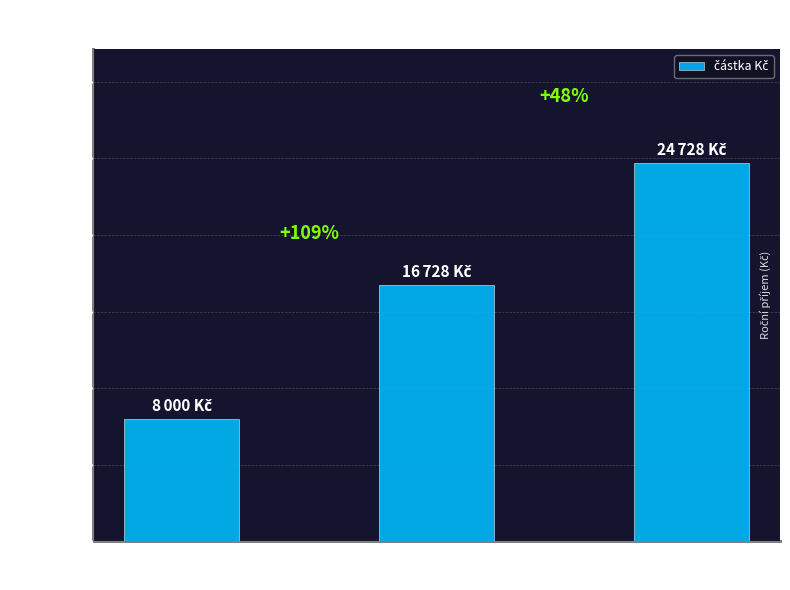

Are the bars horizontal?

No